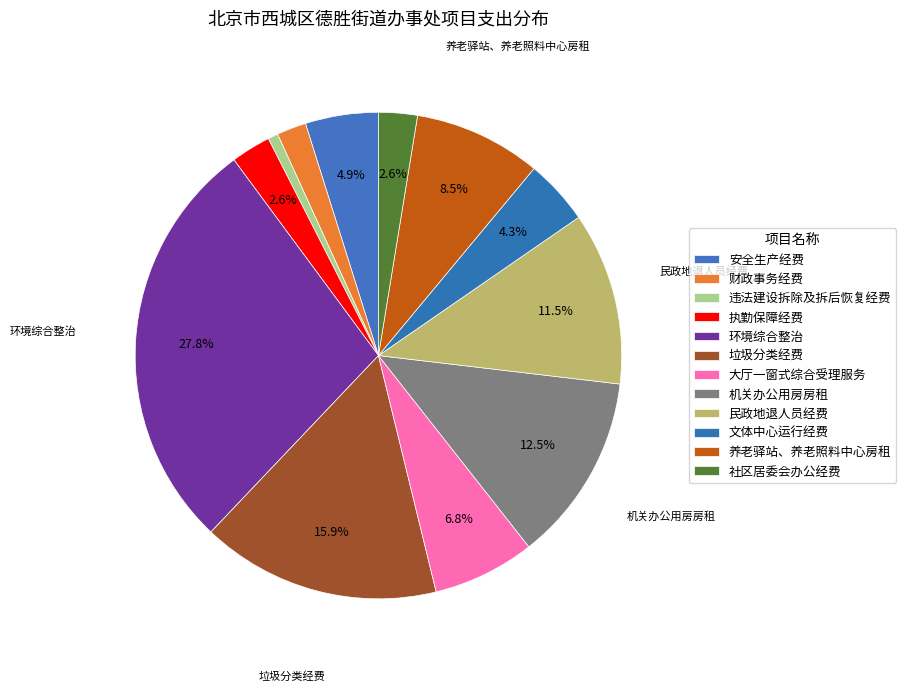

What is the smallest slice in the pie chart?

违法建设拆除及拆后恢复经费